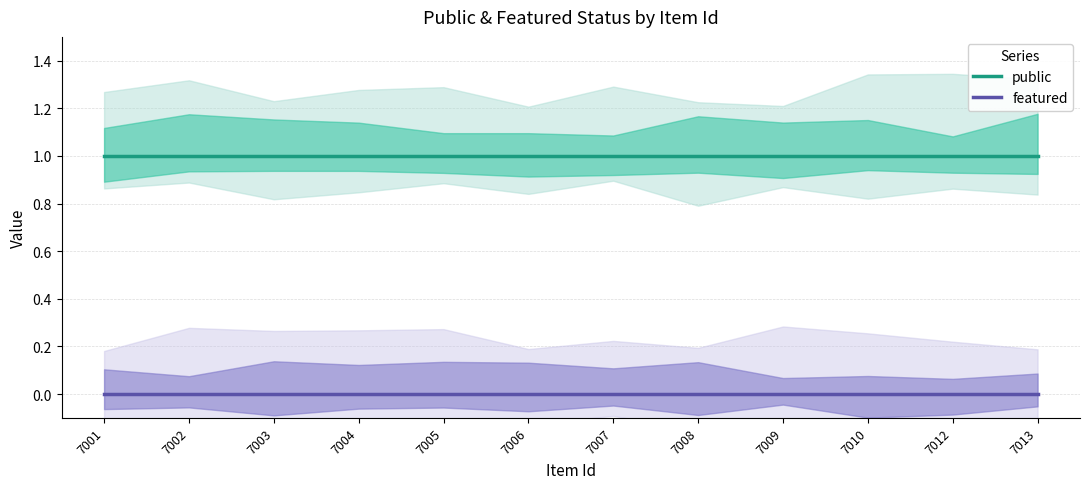

Rank the series at 7005 from highest to lowest value.

public, featured